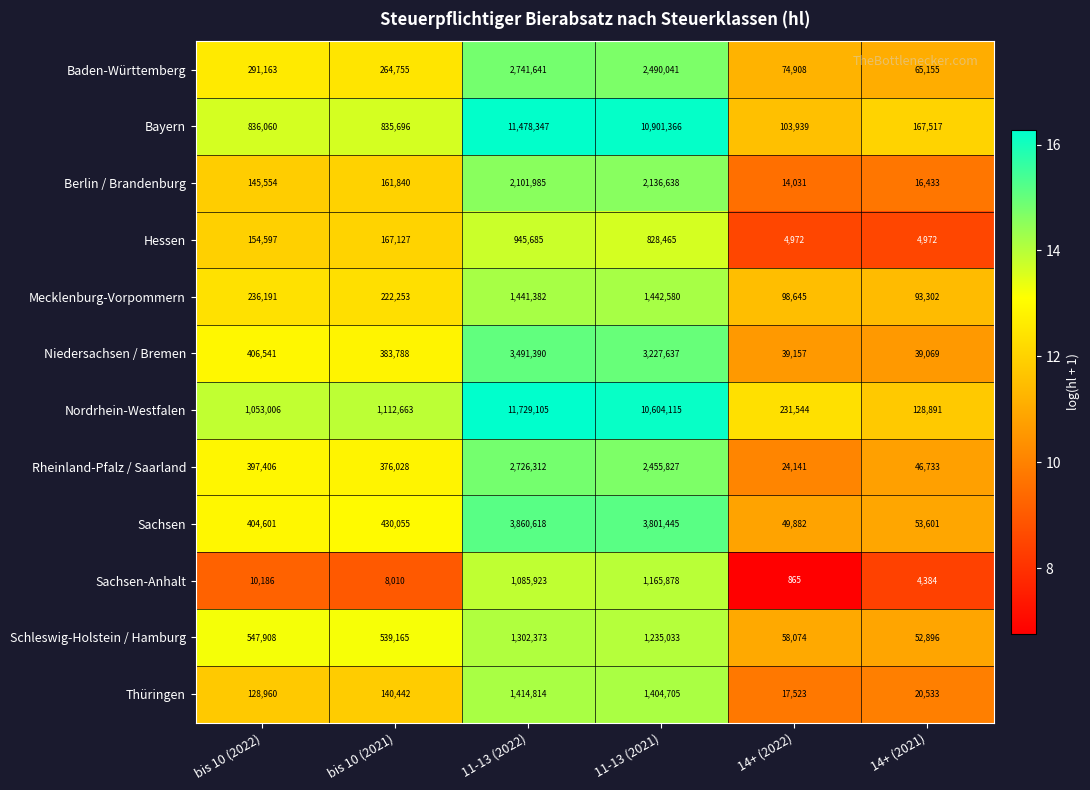

What is the approximate value of Rheinland-Pfalz / Saarland at 14+ (2021)?

46733